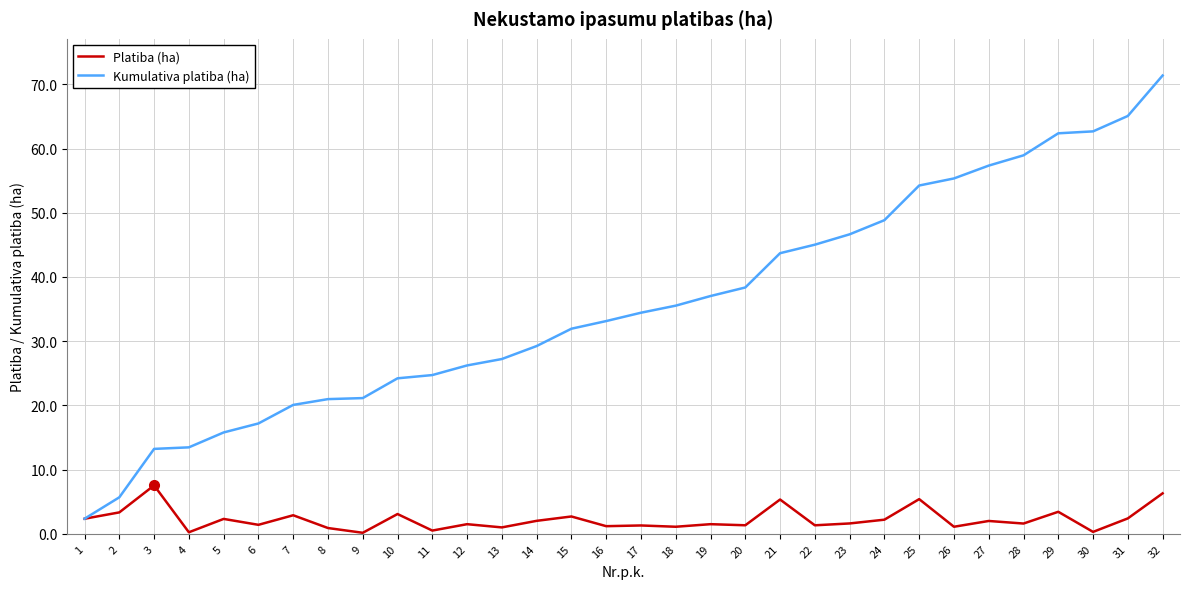

Which series has the largest range (max minus min)?

Kumulativa platiba (ha)